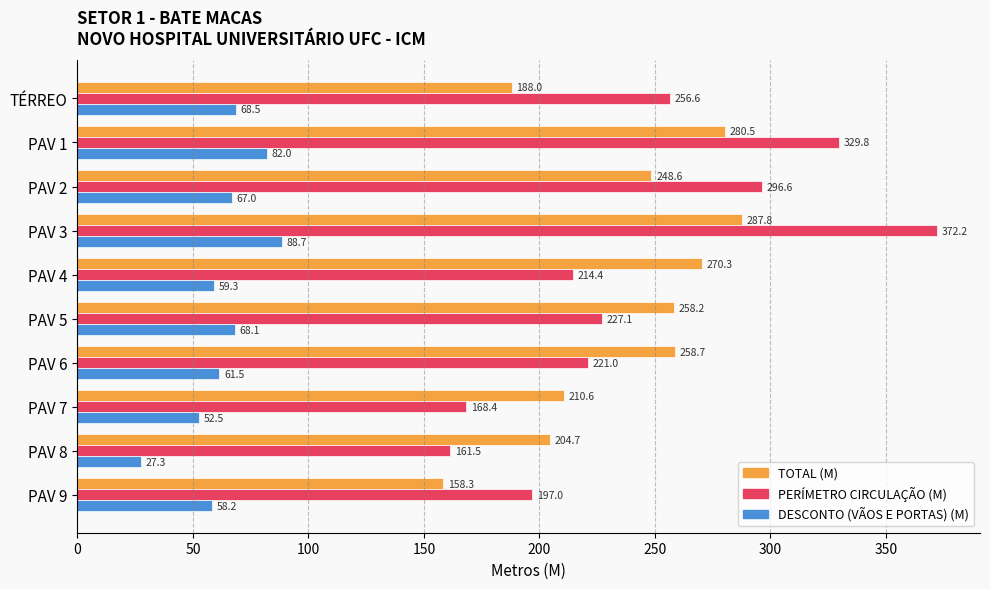

The value of TOTAL (M) at PAV 5 is 405.8. True or false?

False